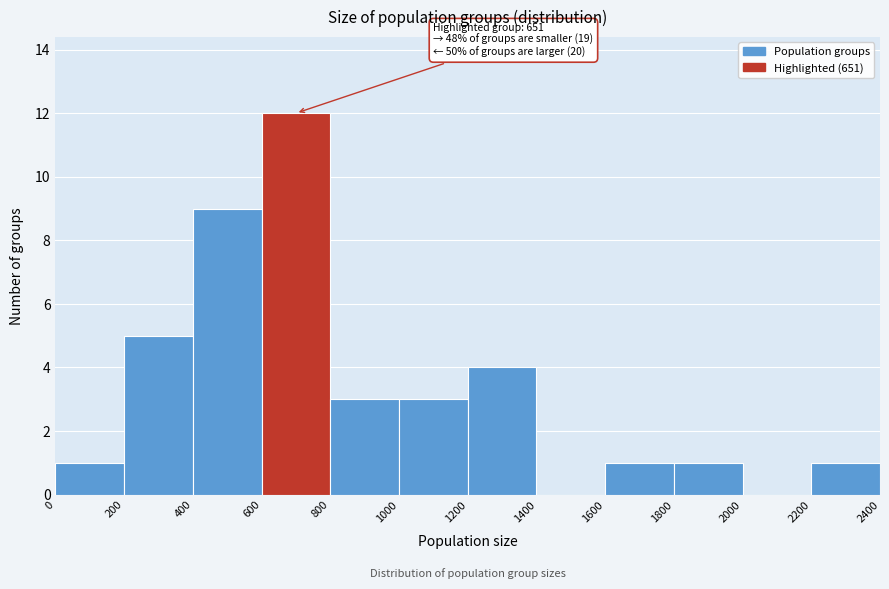

Over which range of the x-axis is the bar tallest?

600 to 800